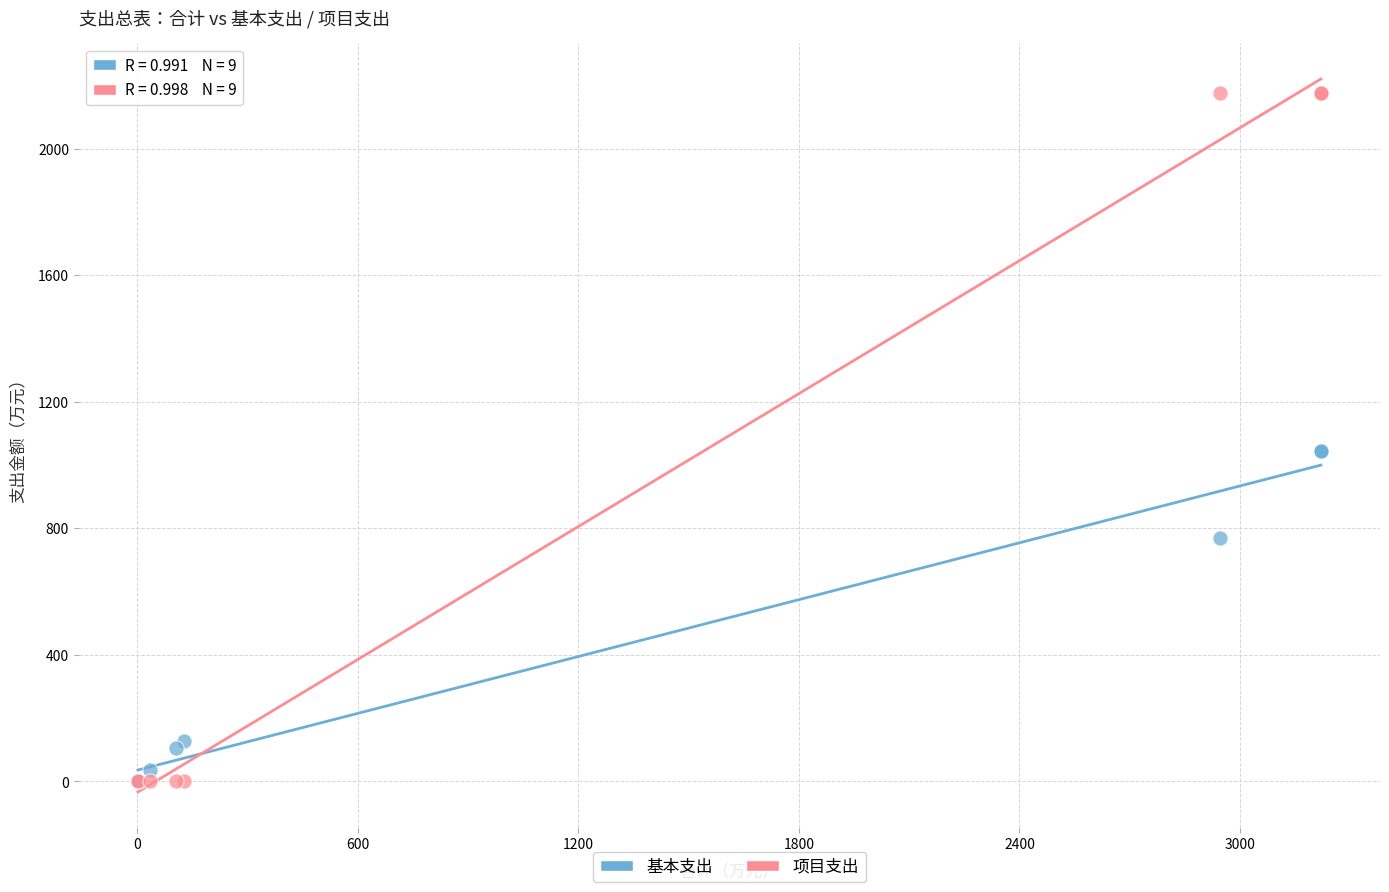

In the 基本支出 series, what Y value is closest to 523?

769.8